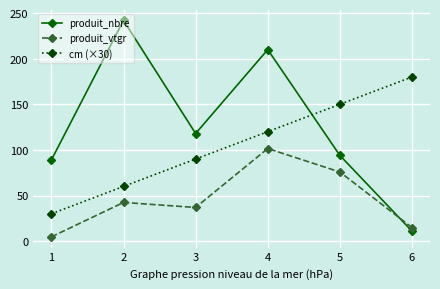

Which series has the widest spread of values?

produit_nbre